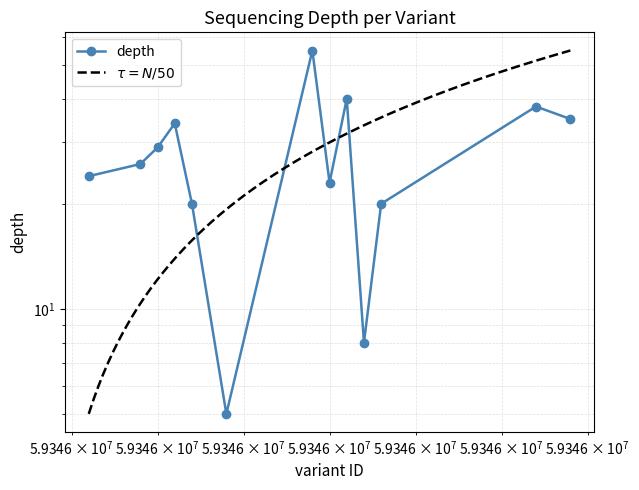

What is the value of the 7th point from the left?

55